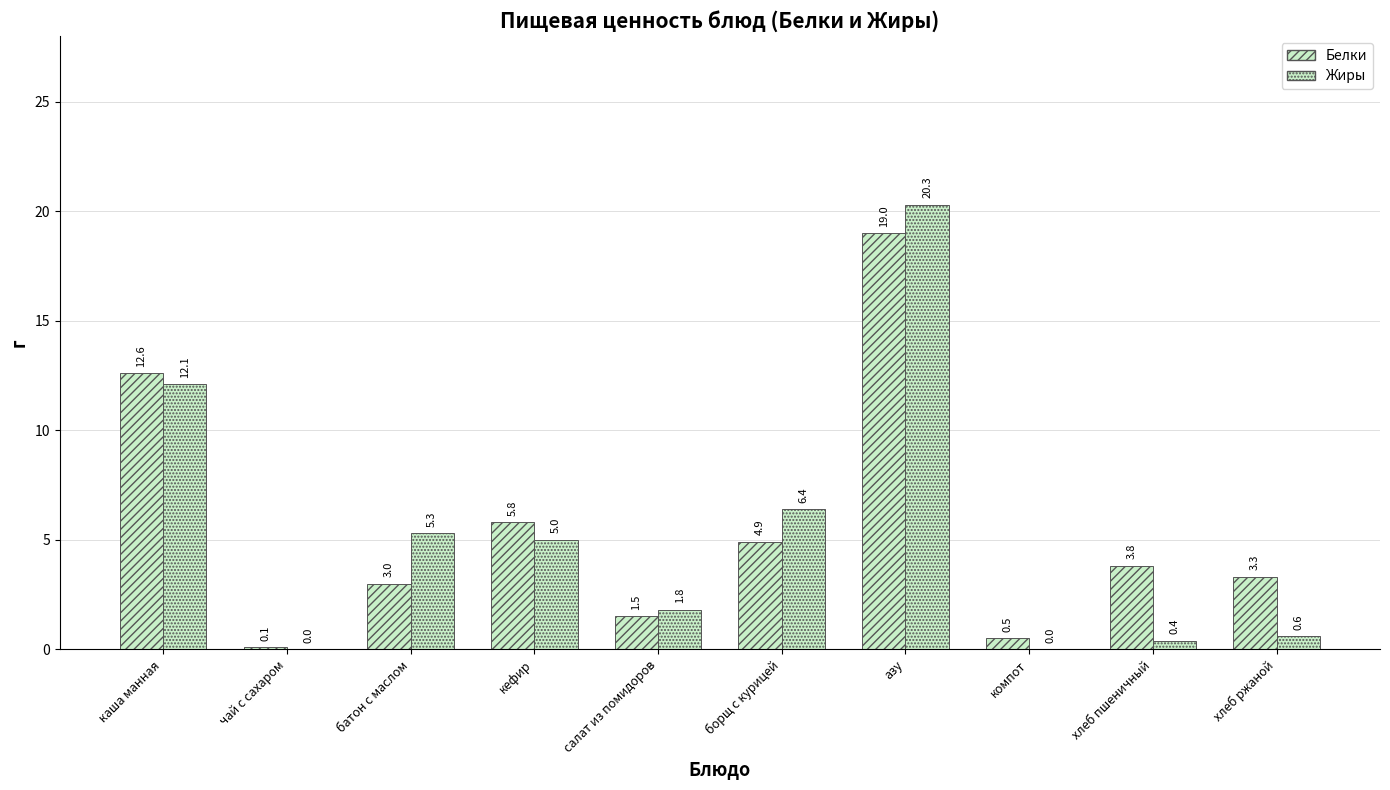

How many categories are shown in the chart?

10